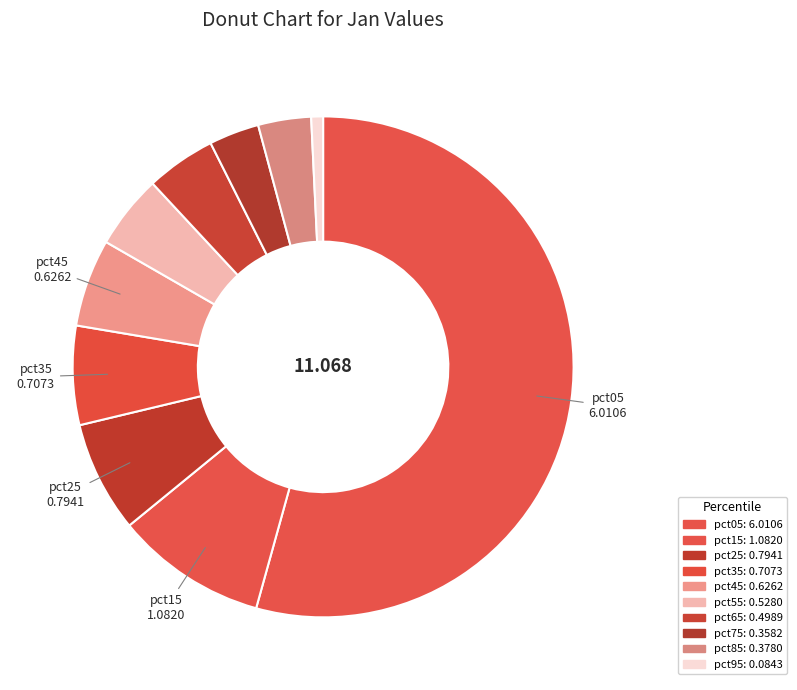

The pct05 slice represents 54% of the pie. True or false?

True